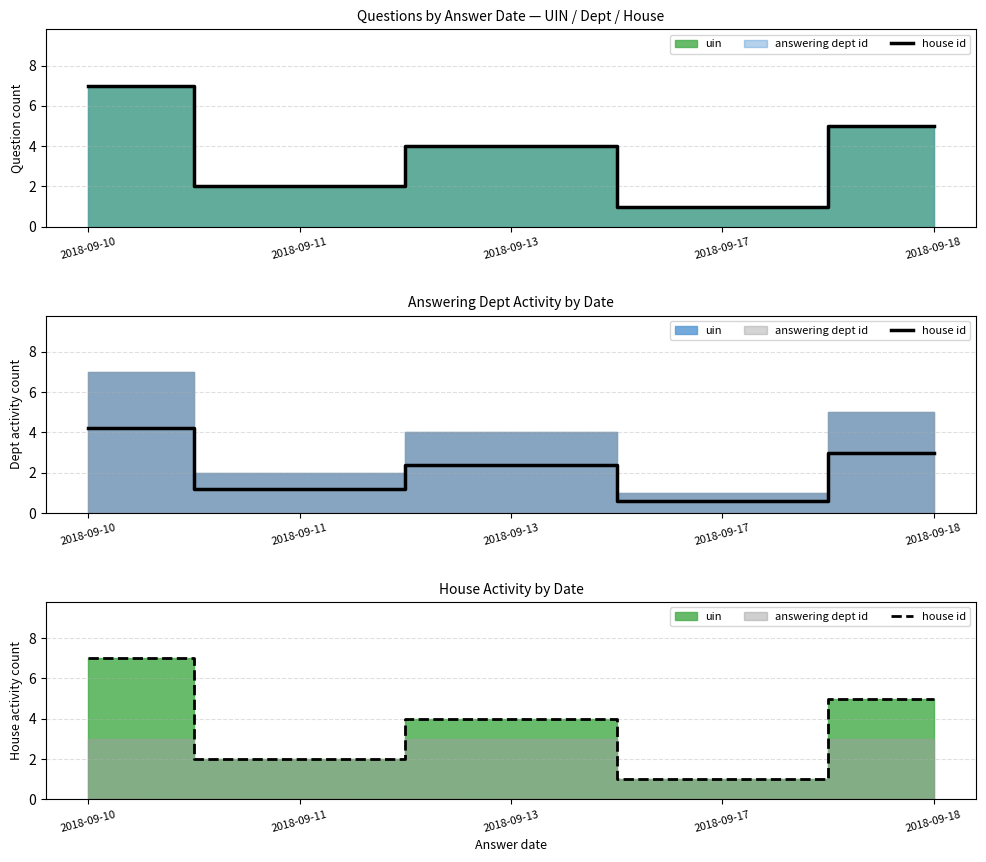

Rank the categories by value from highest to lowest.

2018-09-10, 2018-09-18, 2018-09-13, 2018-09-11, 2018-09-17